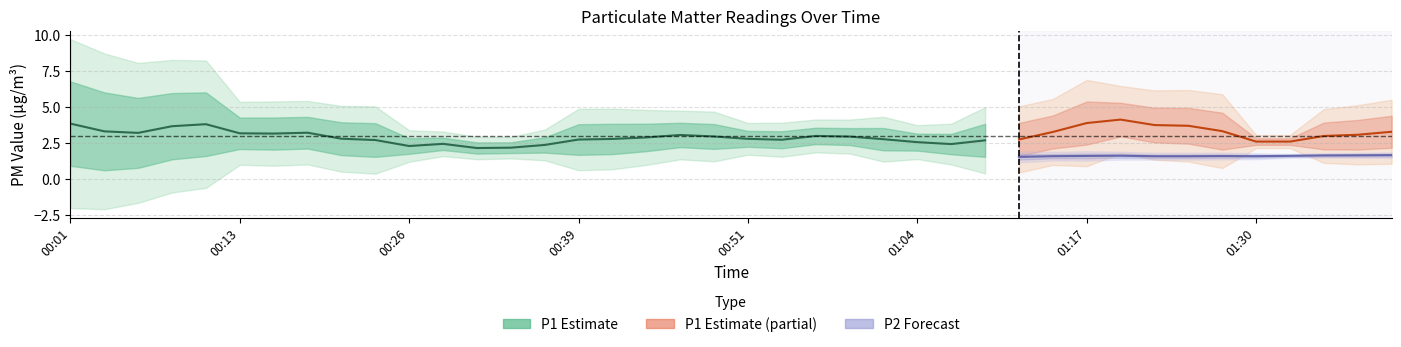

Does the chart have visible grid lines?

Yes